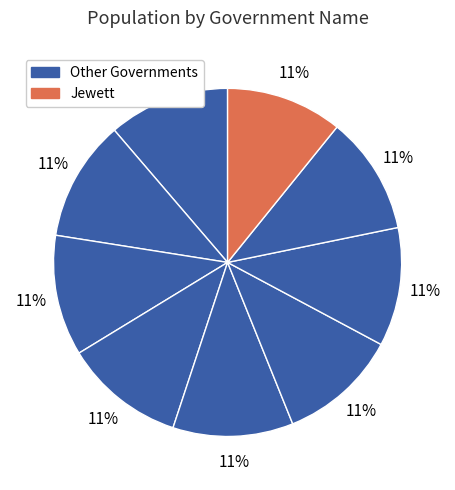

What is the smallest slice in the pie chart?

Jewett